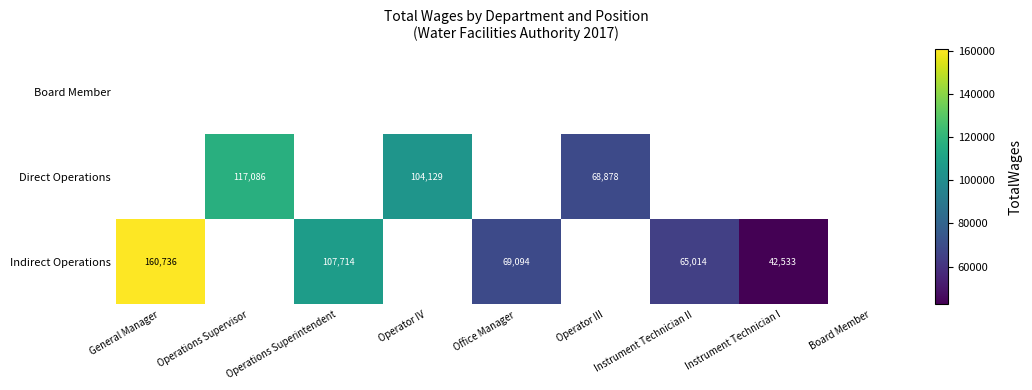

The Indirect Operations series shows 42533 at Instrument Technician I. True or false?

True